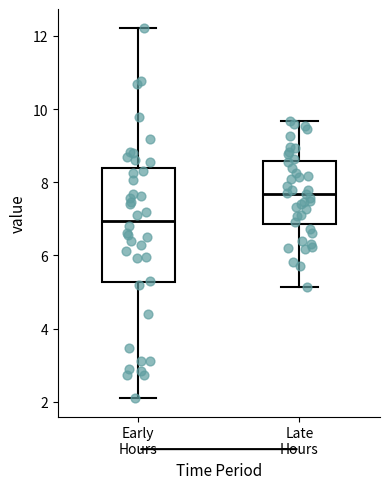

Which box is the tallest, from its lower edge to its upper edge?

Early Hours